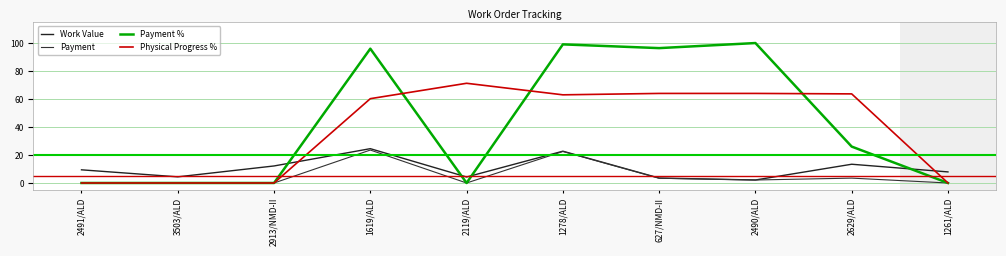

Reading right to left, what are all the values shown in this chart?

Work Value: 7.9	13.4	2.1	3.5	22.7	4.3	24.5	12.2	4.4	9.4
Payment: 0.0	3.5	2.1	3.4	22.5	0.0	23.5	0.0	0.0	0.0
Payment %: 0.0	26.0	100.0	96.4	99.0	0.0	96.0	0.0	0.0	0.0
Physical Progress %: 0.0	63.7	64.0	64.0	63.0	71.2	60.2	0.0	0.0	0.0